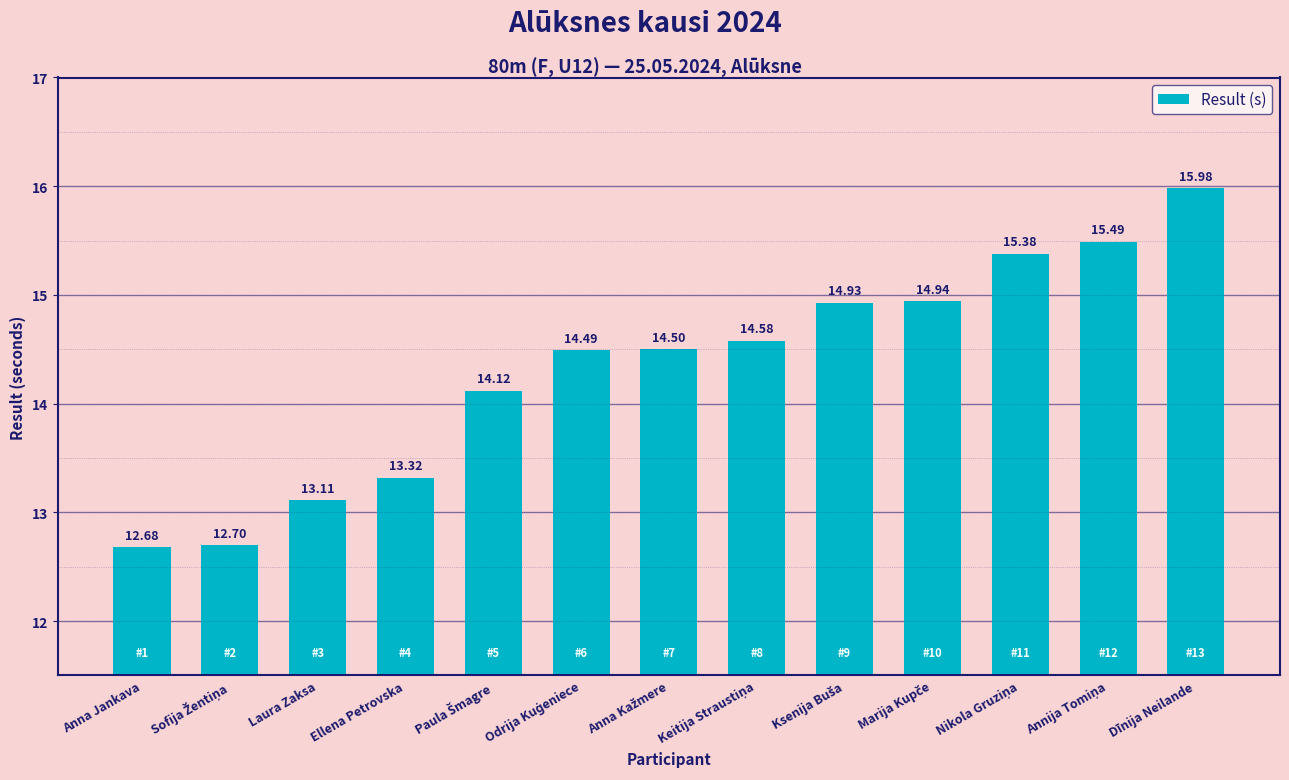

What is the average value?

14.3